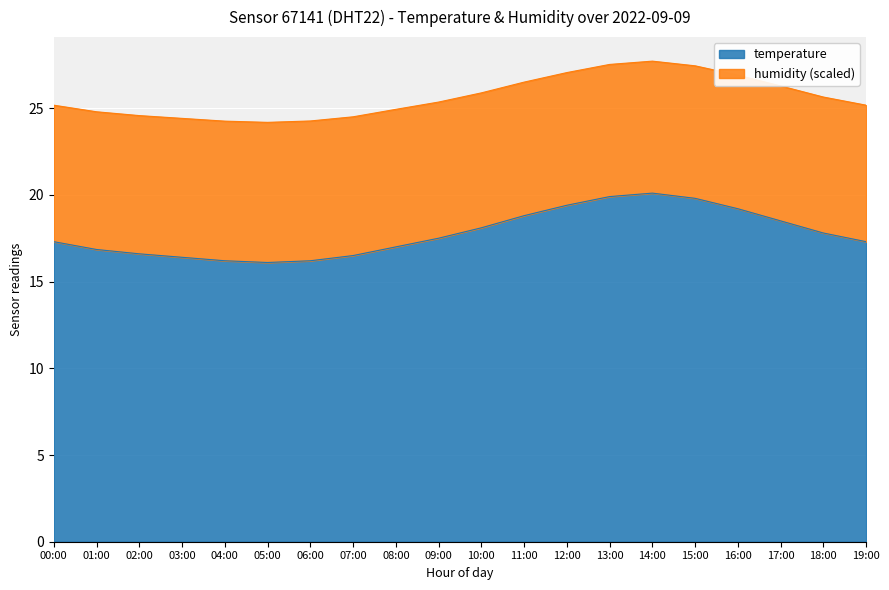

In temperature, how many points are higher than both neighbors (excluding endpoints)?

1